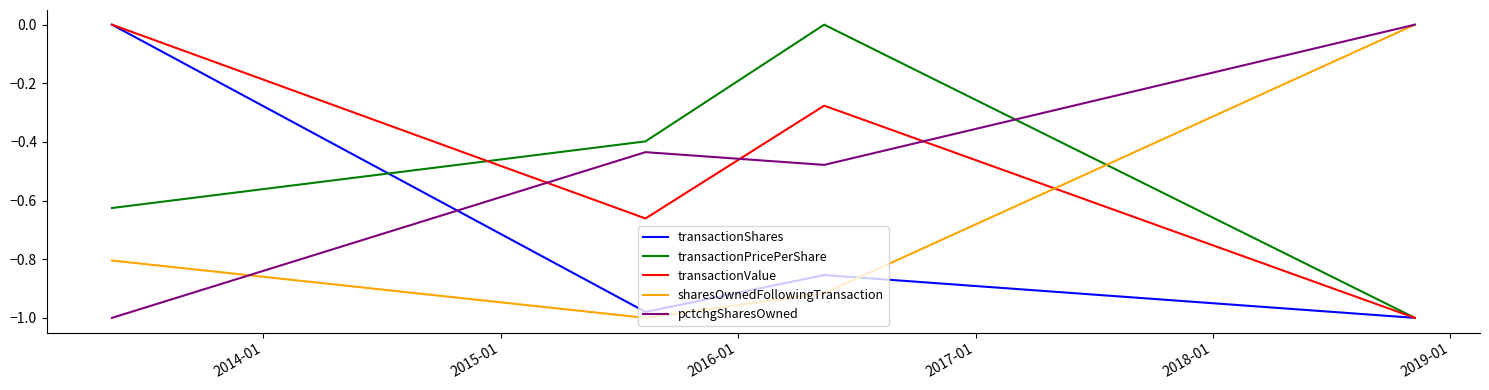

True or false: sharesOwnedFollowingTransaction and transactionPricePerShare cross at least once.

True